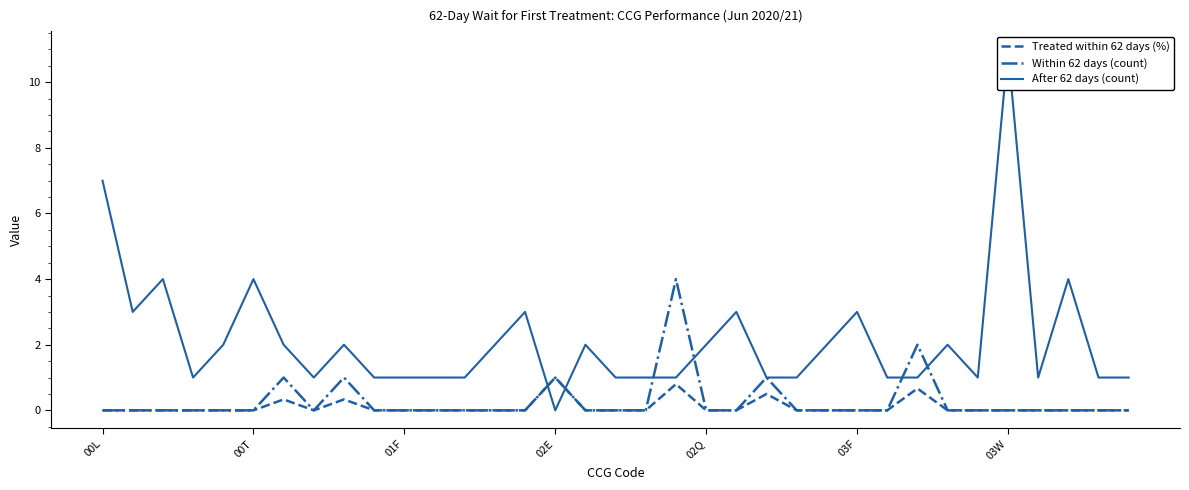

What is the highest value of the Treated within 62 days (%) series?

1.0